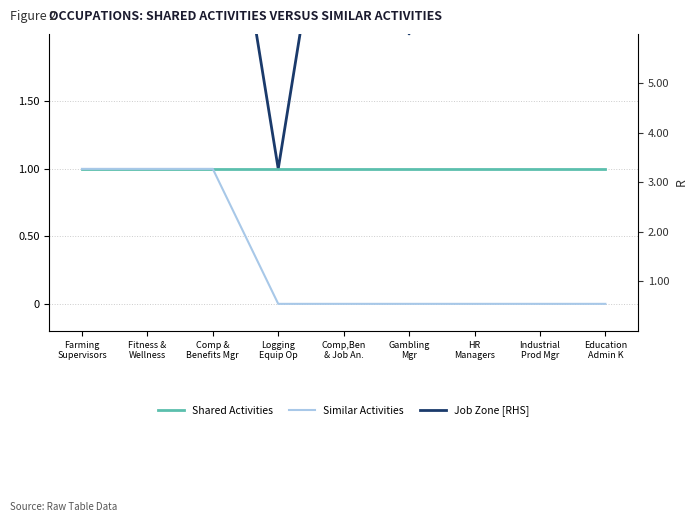

How many lines are shown in the chart?

3